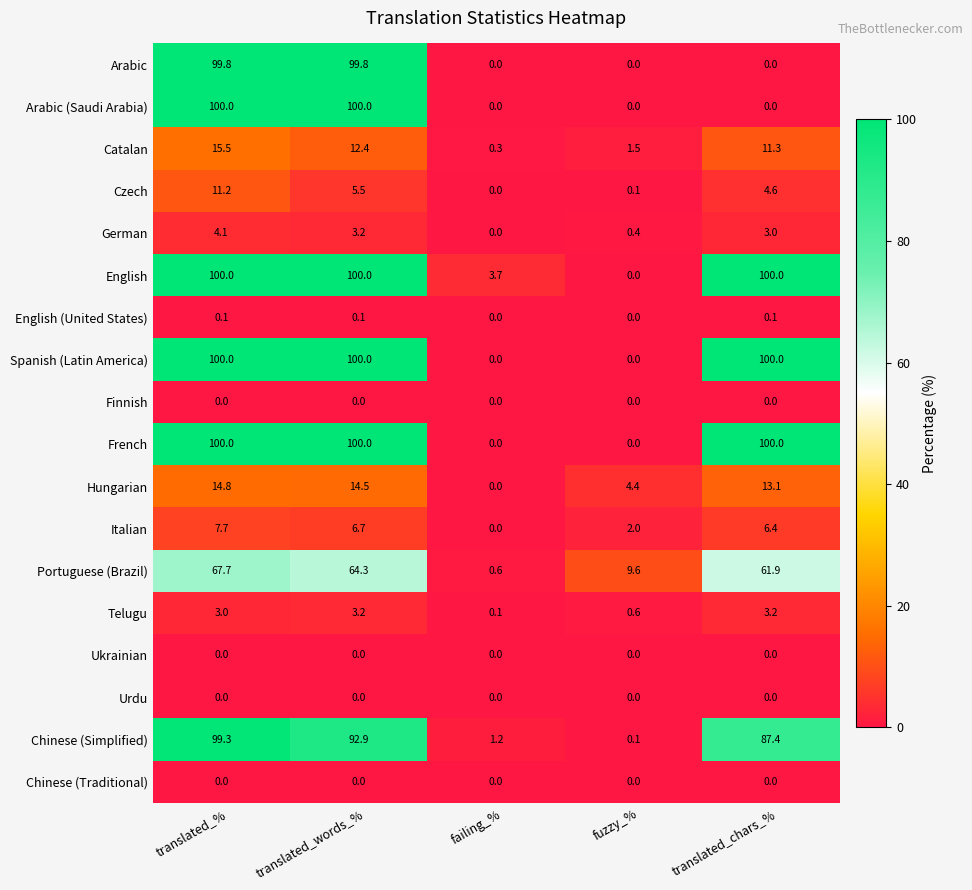

Which series has the largest total across all categories?

English